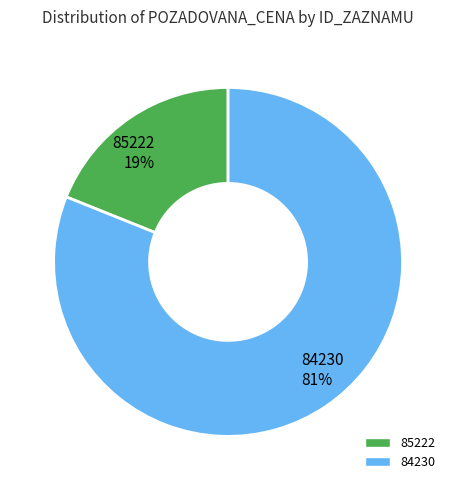

The 84230 slice represents 81% of the pie. True or false?

True